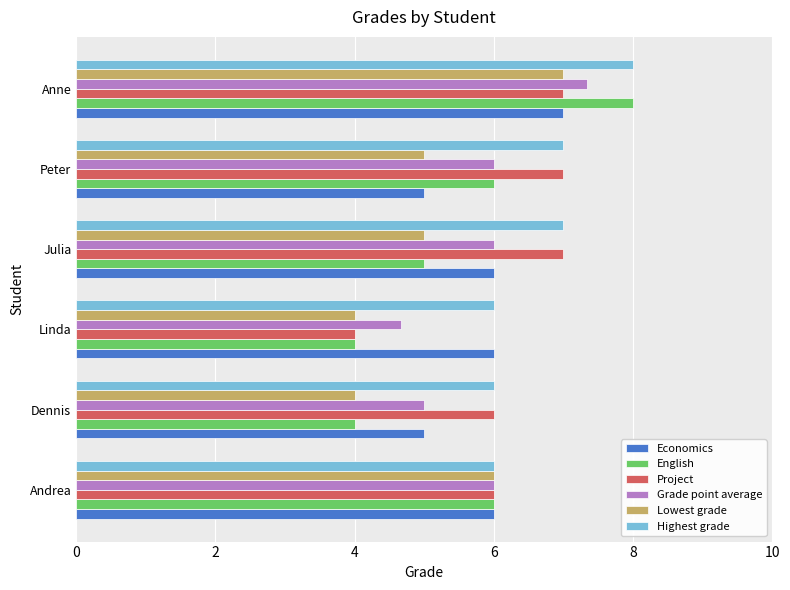

Which series has the widest spread of values?

English